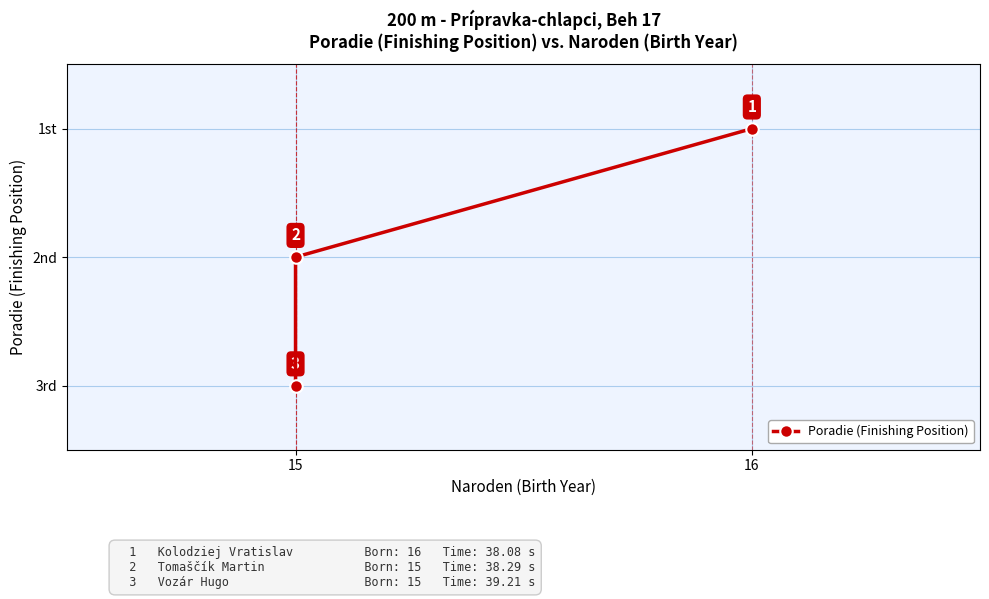

What is the value of the 2nd point from the left?

2